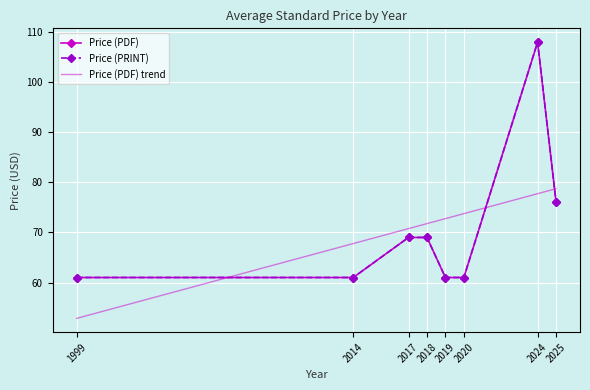

Between 2017 and 2014, which is larger?

2017